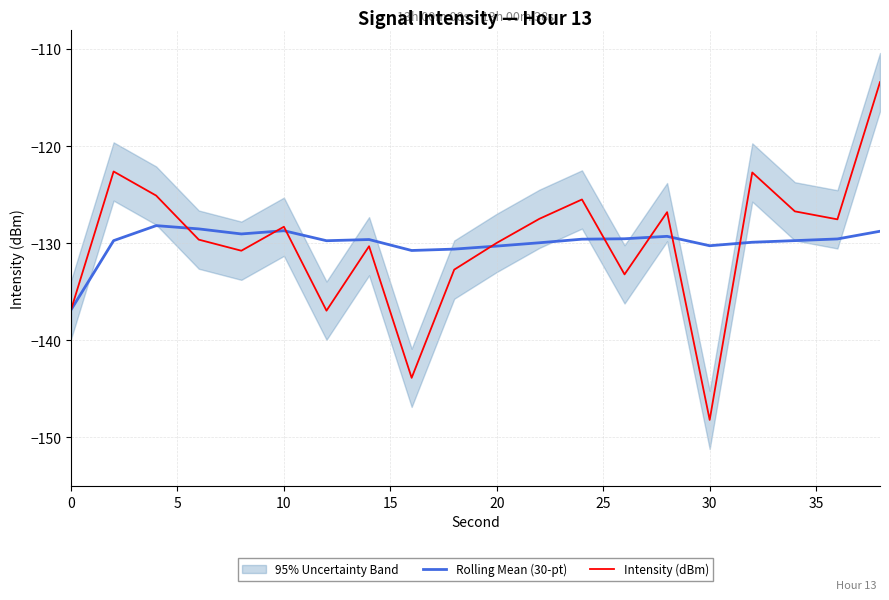

What is the highest value of the Rolling Mean (30-pt) series?

-128.2